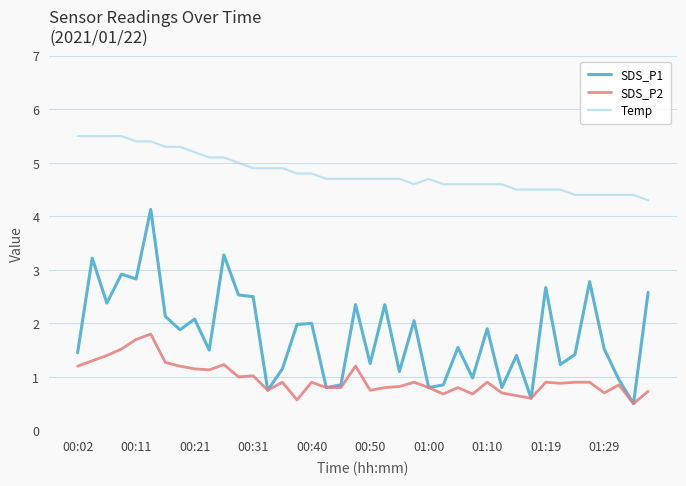

Which series has the largest total across all categories?

Temp